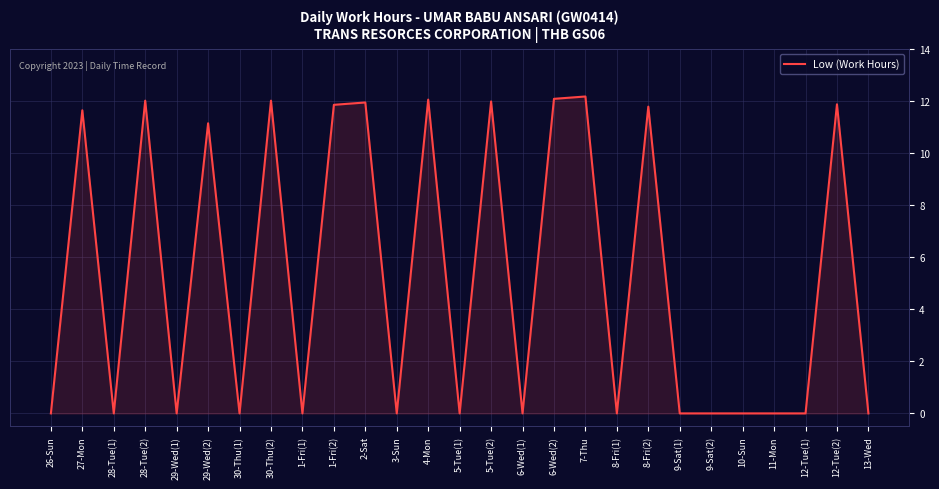

What value does the data have at 28-Tue(2)?

12.0